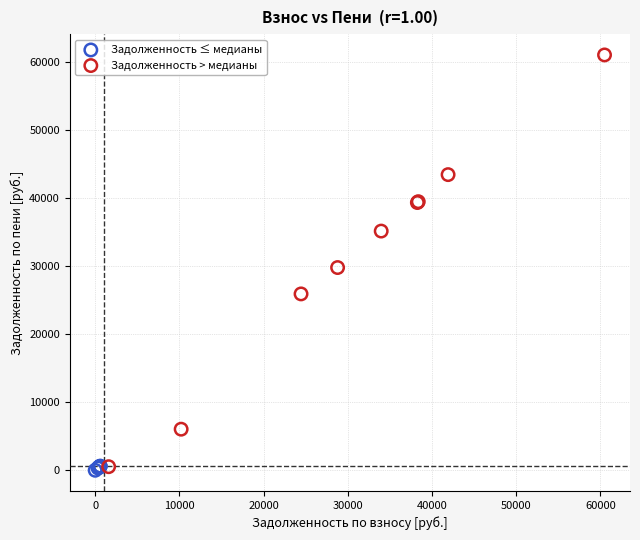

Which series reaches the maximum Y coordinate?

Задолженность > медианы